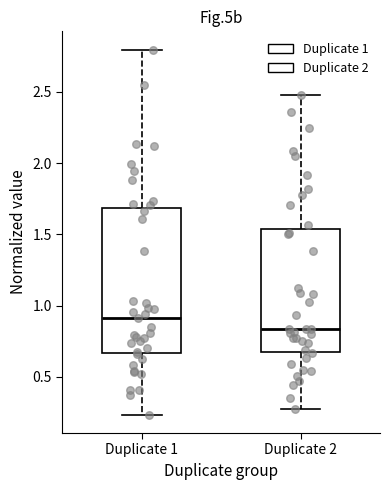

Where does the lower whisker of the box for Duplicate 2 end on the y-axis? The values are not printed on the chart, so give them approximately, as read against the axis.

0.25